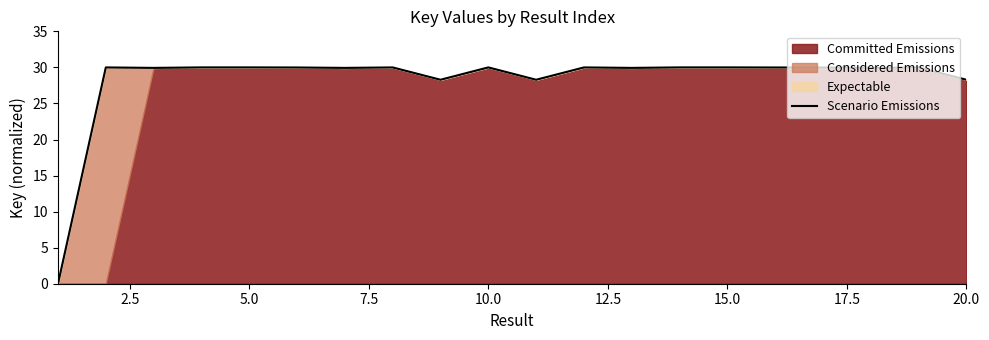

How many points are lower than both their immediate neighbors (excluding endpoints)?

6